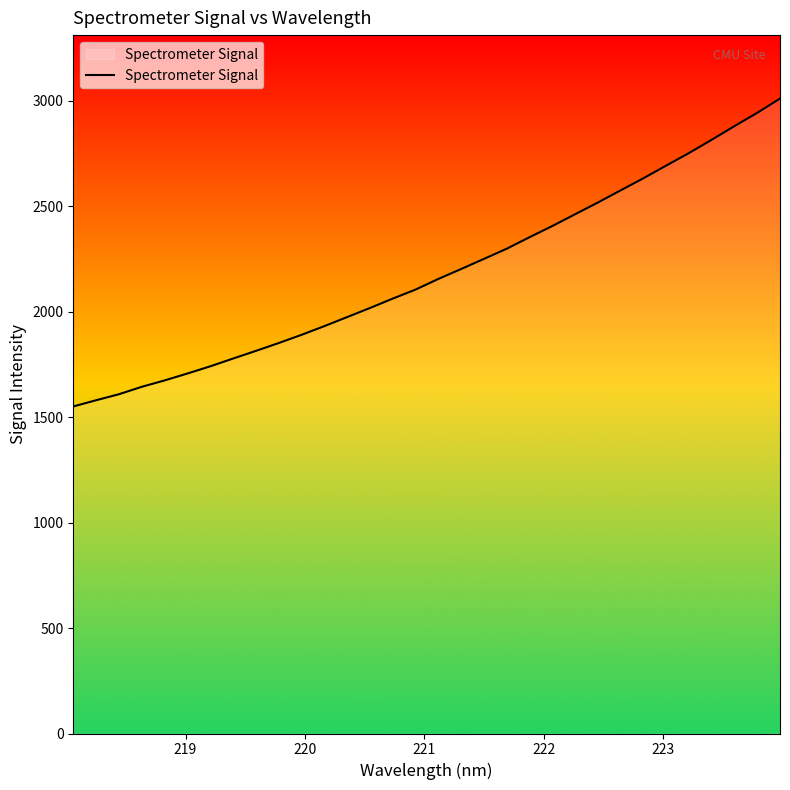

What is the smallest value displayed?

1551.1